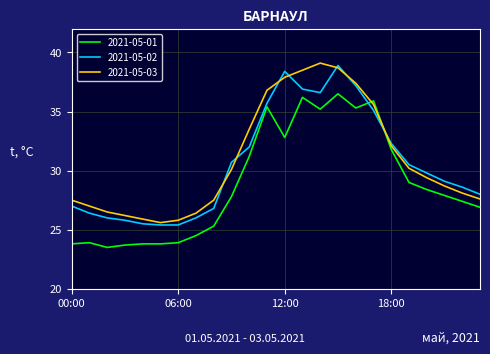

After their last crossing, which series has the higher values: 2021-05-01 or 2021-05-02?

2021-05-02